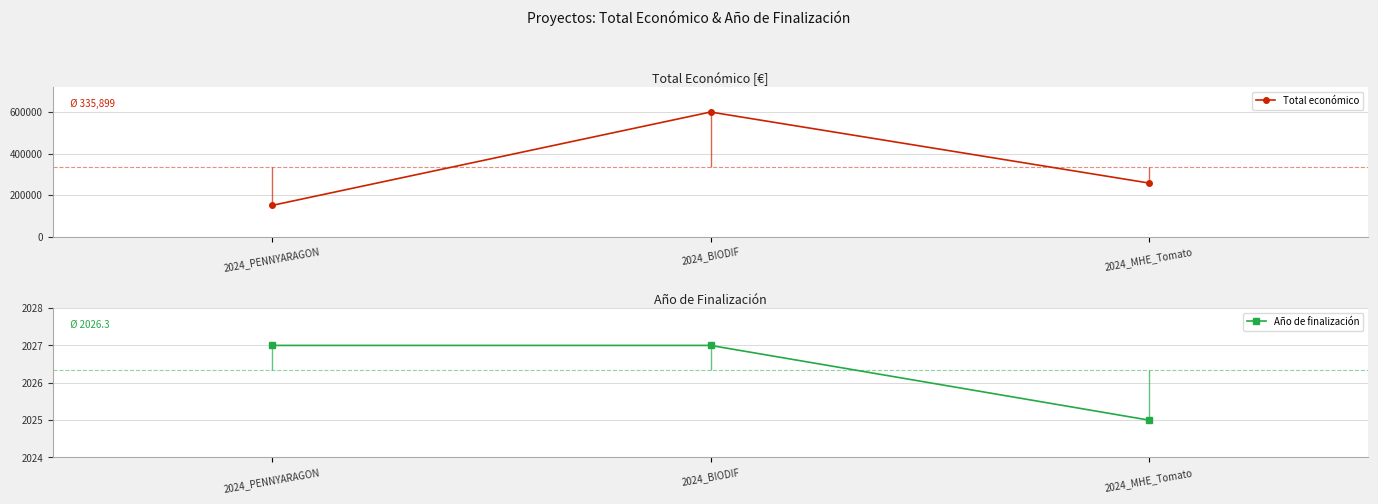

At which category does the chart reach its peak across all series?

2024_BIODIF